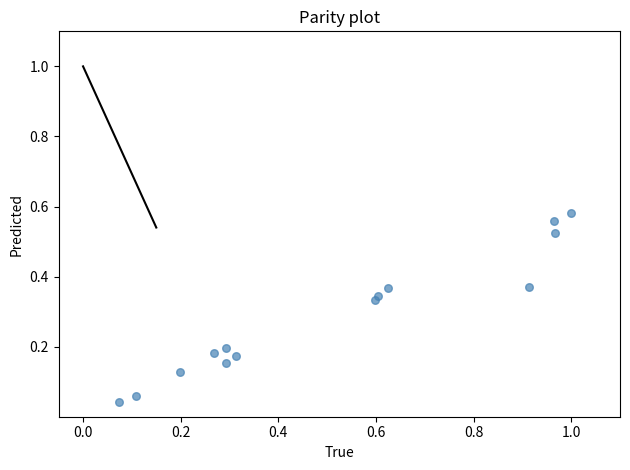

What is the range of X values (max minus min)?

0.9